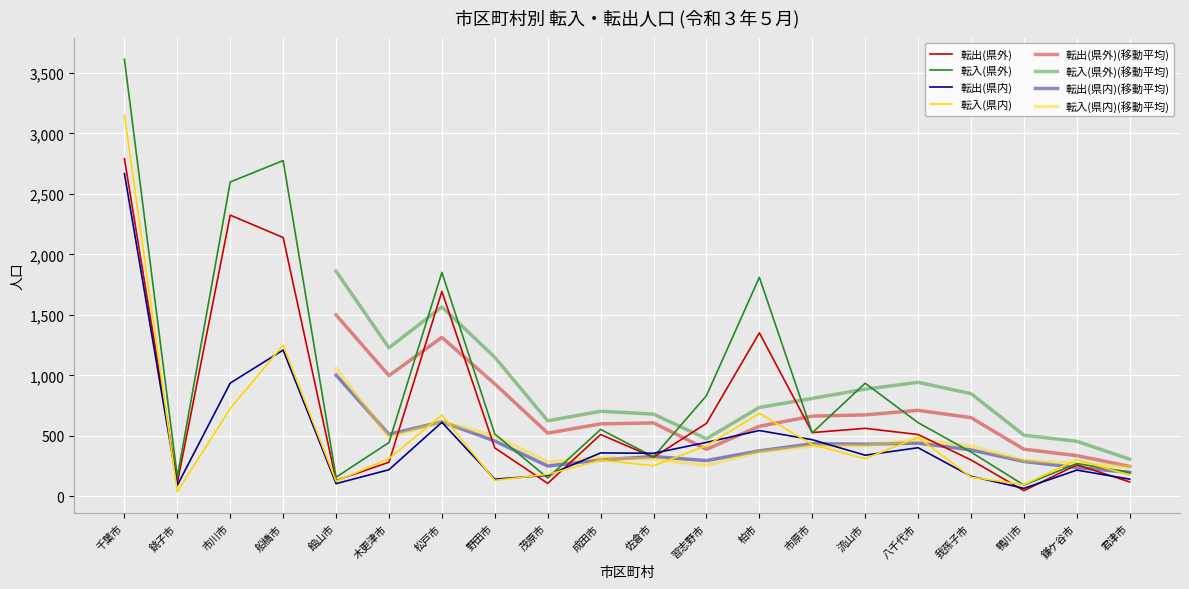

At which category does 転入(県内) reach its first local peak?

船橋市